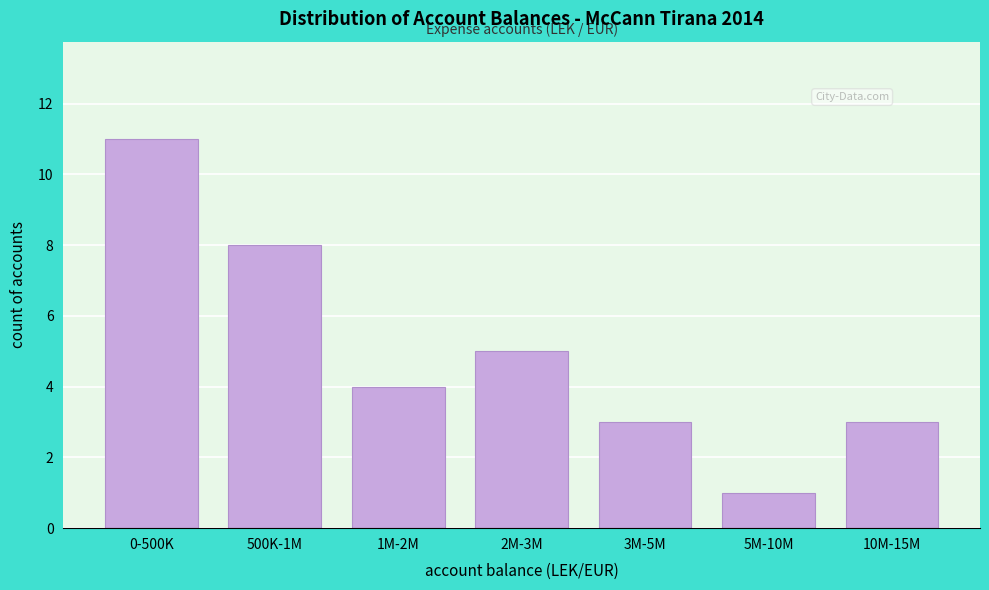

Reading left to right, transcribe all the data shown in this chart.

0-500K=11	500K-1M=8	1M-2M=4	2M-3M=5	3M-5M=3	5M-10M=1	10M-15M=3